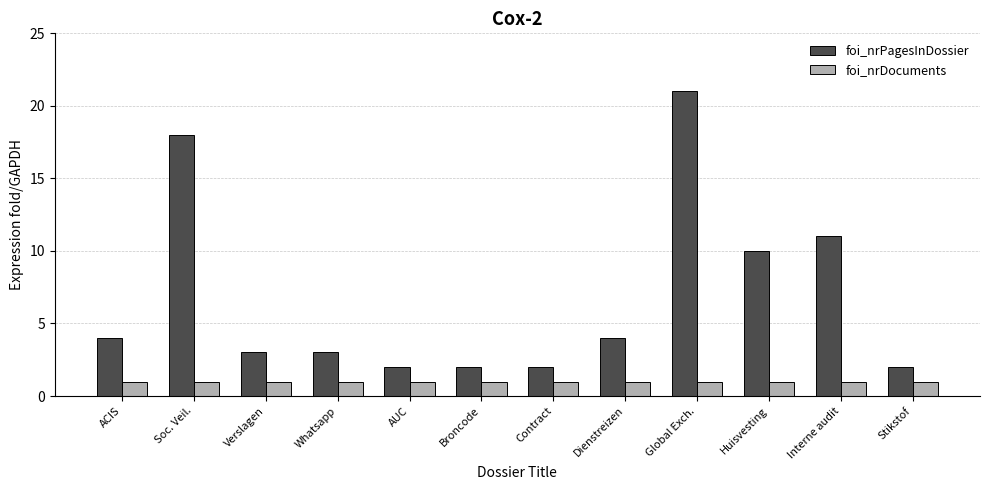

What value does the foi_nrPagesInDossier series have at ACIS?

4